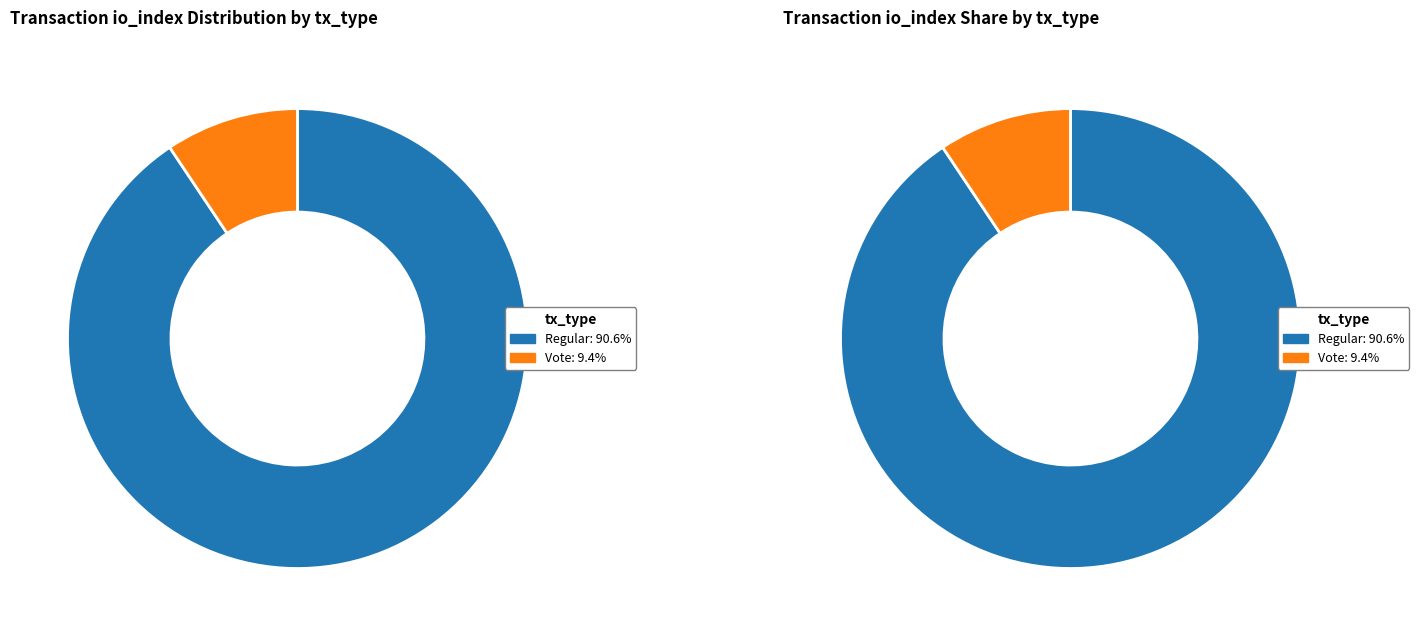

True or false: Vote (io_index=3) accounts for 17% of the total.

False